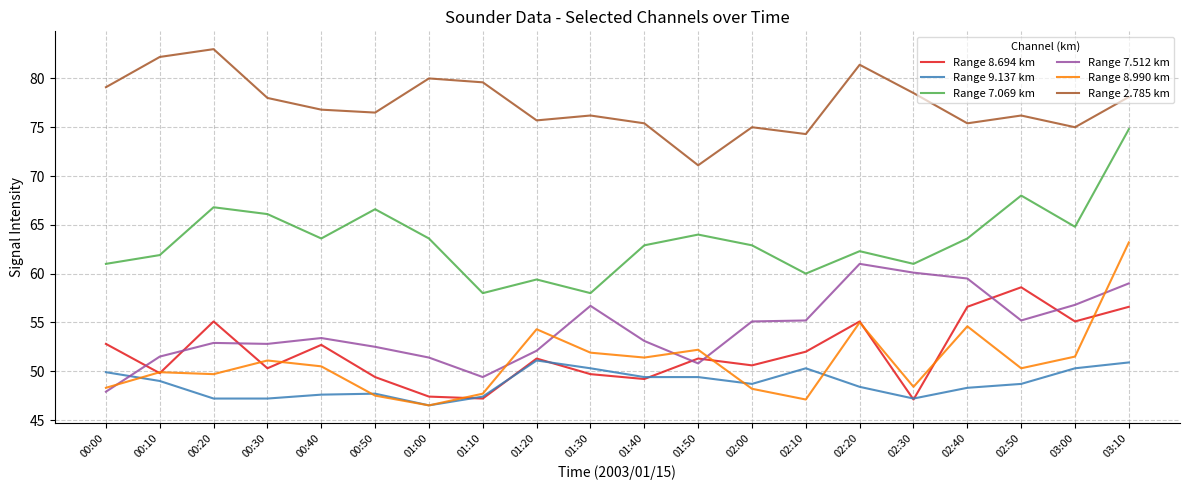

What is the spread (max minus min) of values at 01:10?

32.4